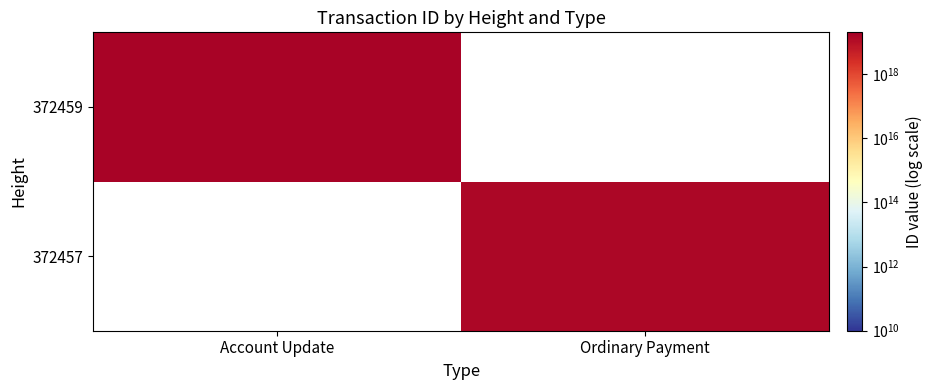

Reading left to right, what are all the values shown in this chart?

372457: Account Update=0	Ordinary Payment=13461011119609090048
372459: Account Update=15761033110090917888	Ordinary Payment=0